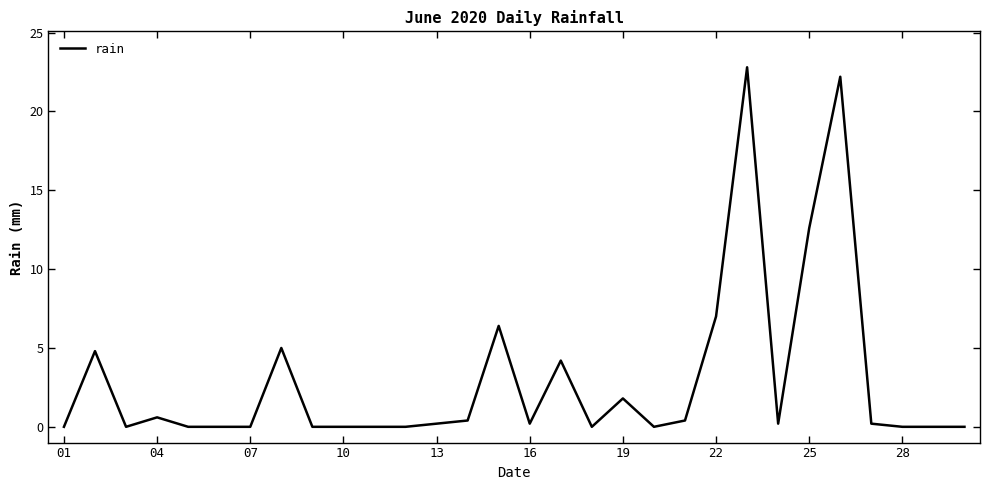

What is the greatest value displayed?

22.8